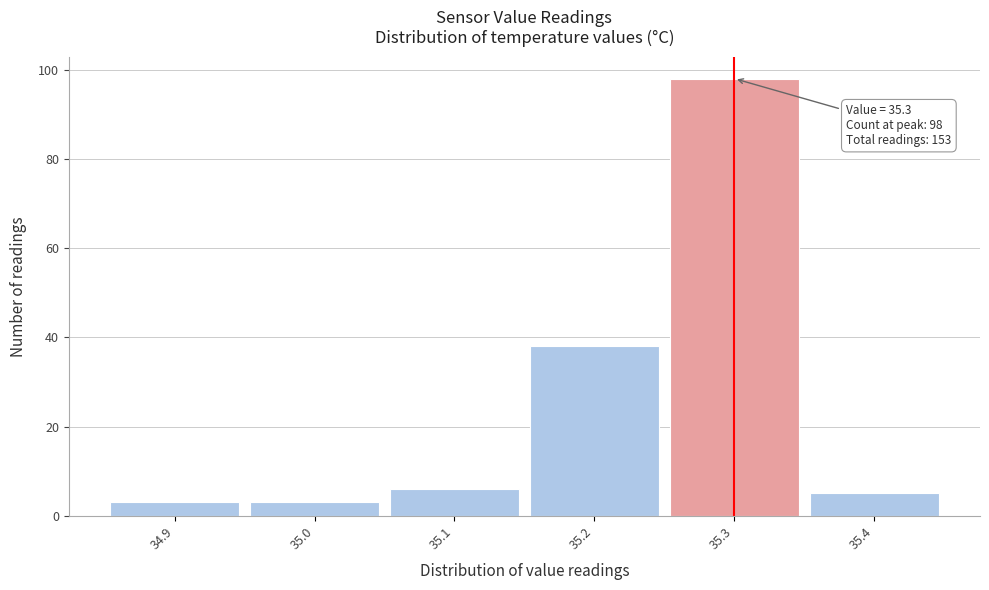

Over which range of the x-axis is the bar tallest?

35.25 to 35.35